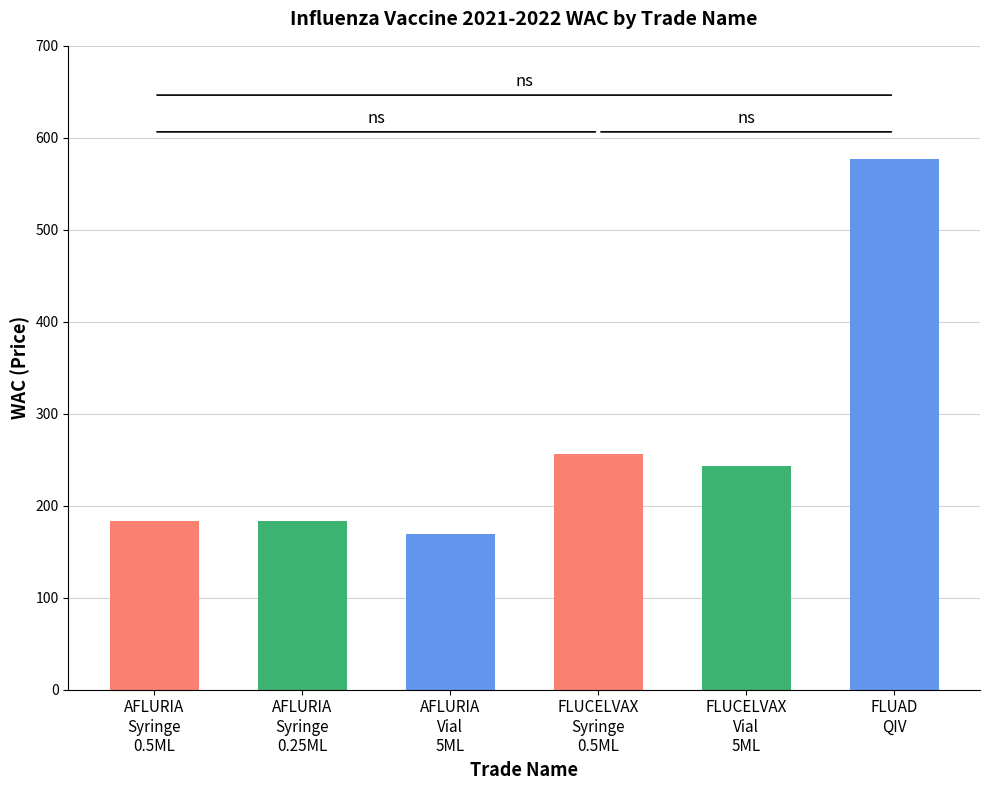

Are the bars horizontal?

No